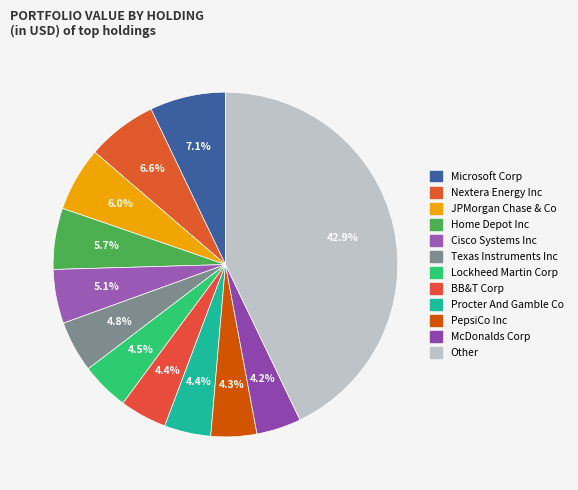

Is there any slice that represents more than half of the pie?

No